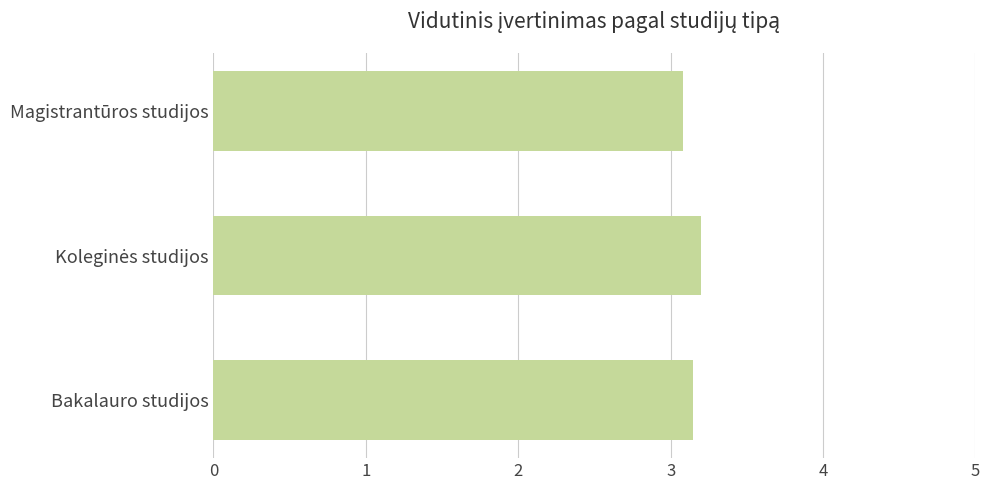

True or false: the data shows 4.6 at Bakalauro studijos.

False